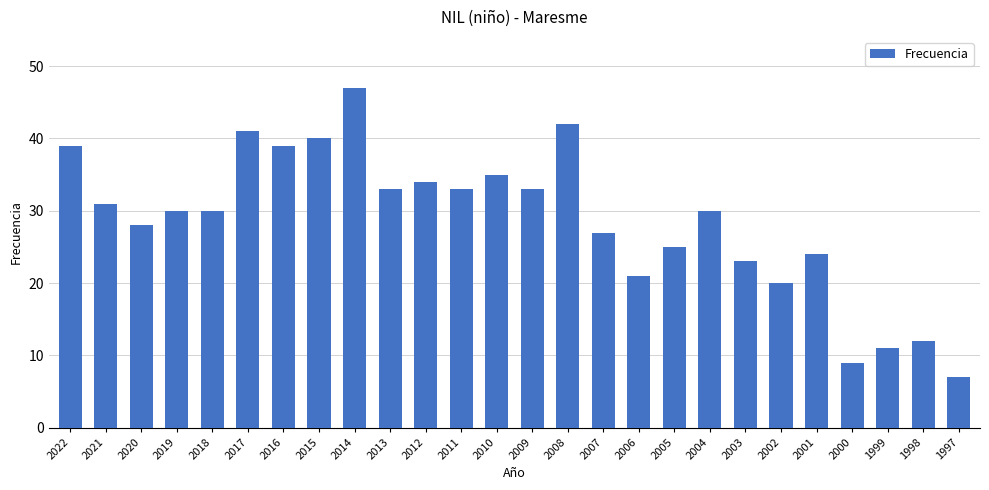

What is the difference between the maximum and second lowest values?

38